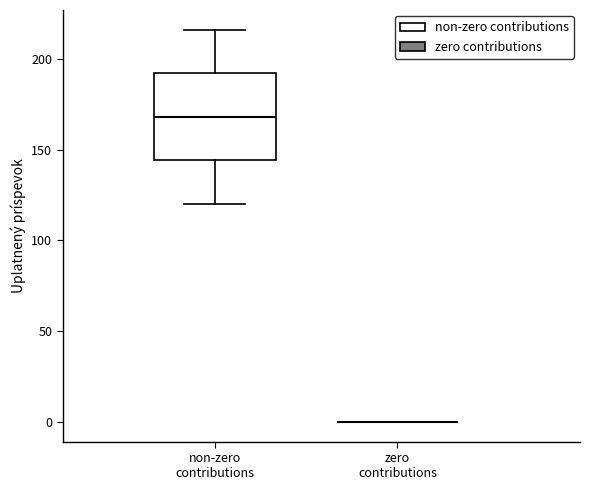

Reading left to right, transcribe this box plot: for each box, give where its median line is, the range the box spans, and where its two whiskers end, as read against the y-axis. The values are not printed on the chart, so give them approximately, as read against the axis.

non-zero contributions: median 170, box 145 to 190, whiskers 120 to 215
zero contributions: box collapsed to a line at 0, whiskers 0 to 0